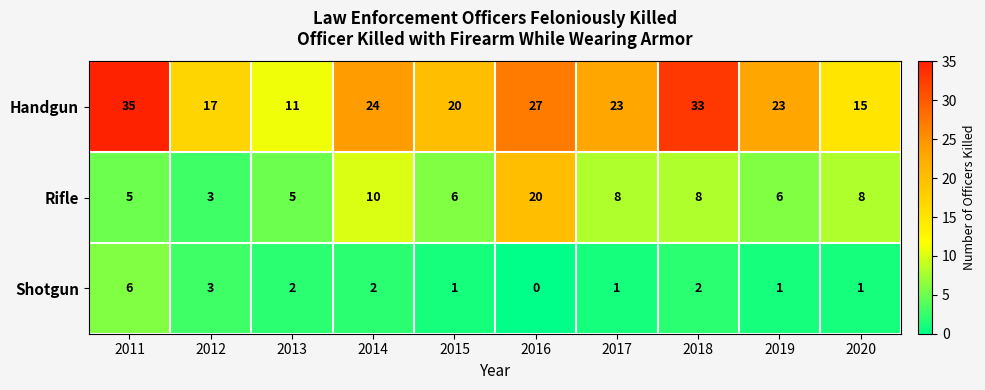

What is the difference between the maximum and minimum values in the Handgun series?

24